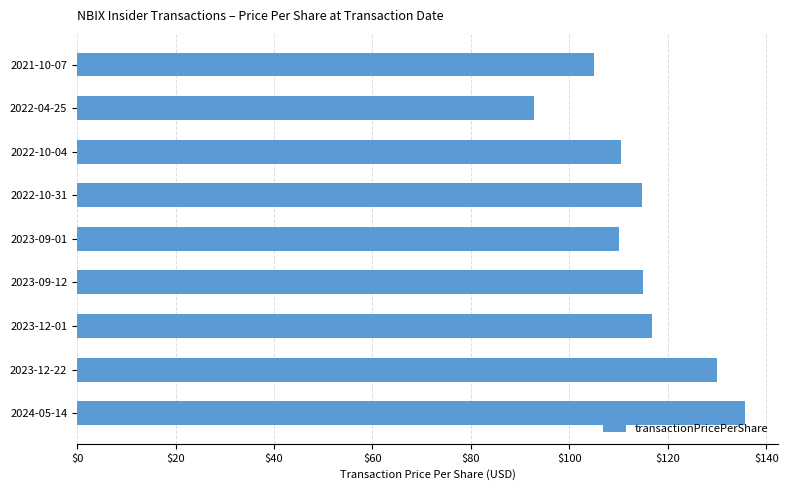

True or false: the data shows 114.8 at 2022-10-31.

True